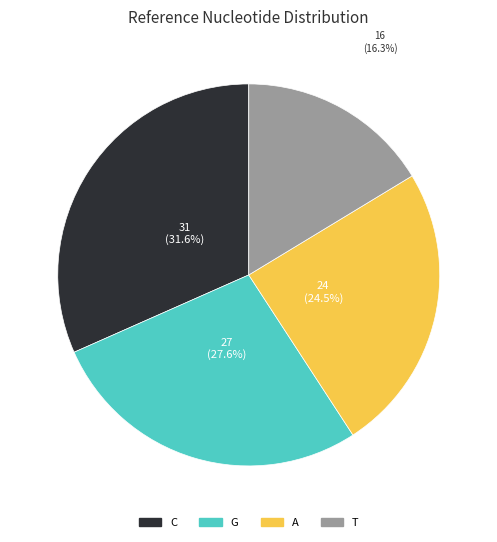

Which category has the smallest portion of the pie?

T